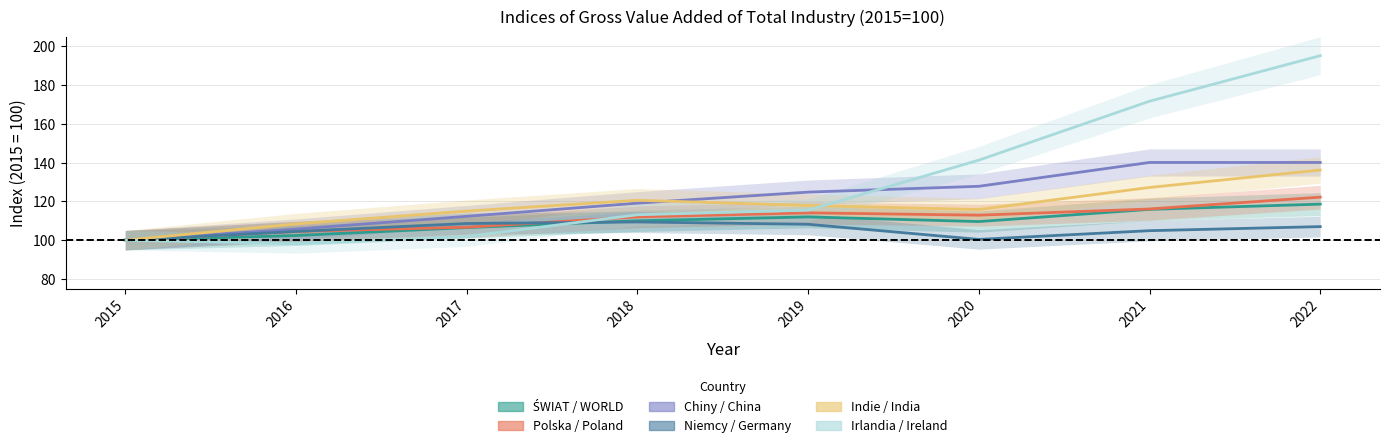

Which series has the largest total across all categories?

Irlandia / Ireland